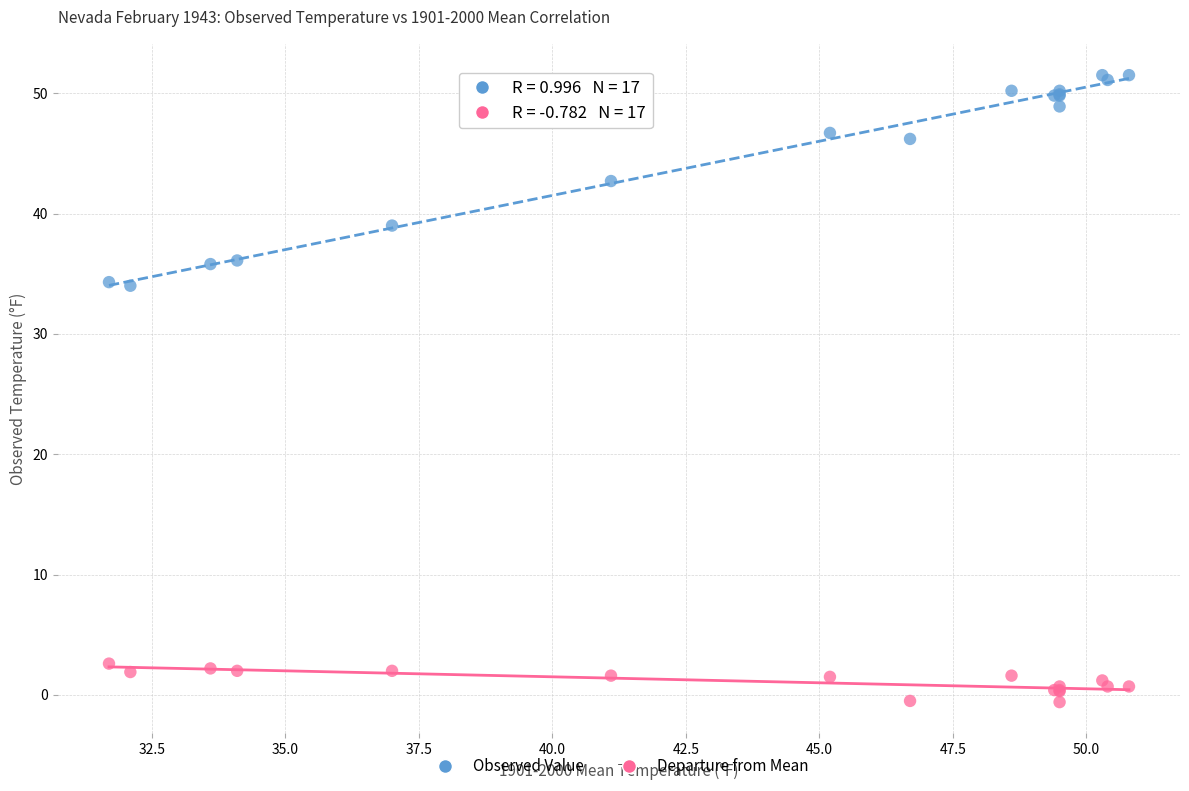

Which series reaches the maximum Y coordinate?

Observed Value